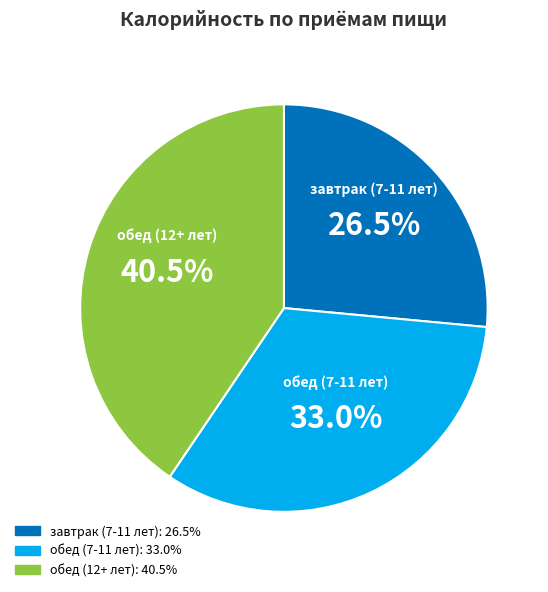

Is there a majority slice in this chart?

No